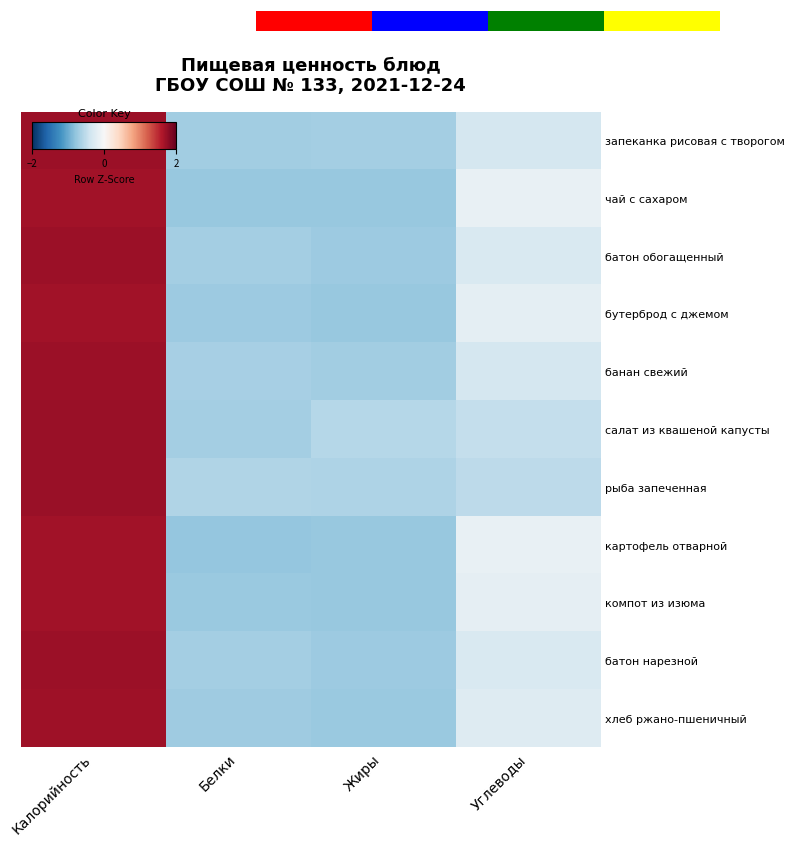

The компот из изюма series shows -0.3 at Белки. True or false?

False